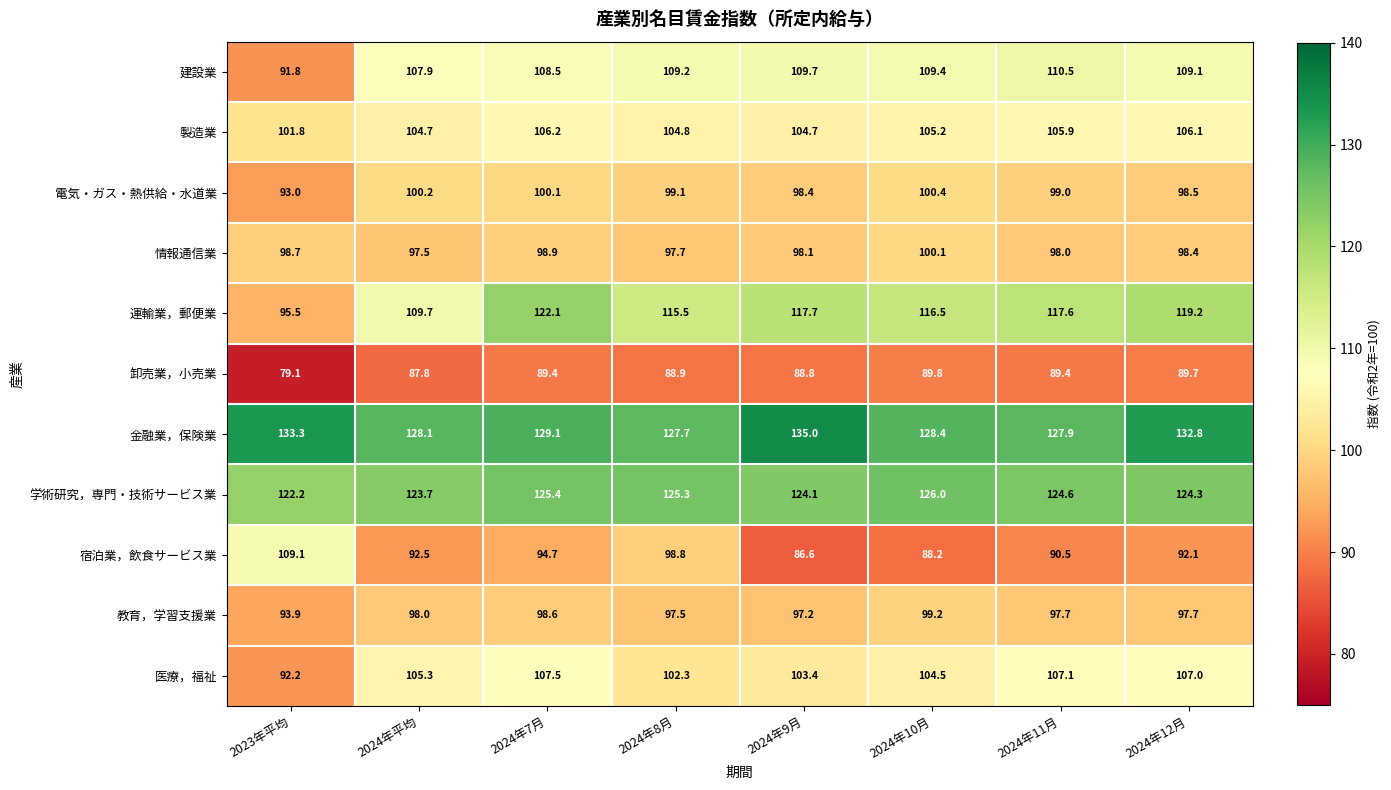

What is the spread (max minus min) of values at 2024年9月?

48.4